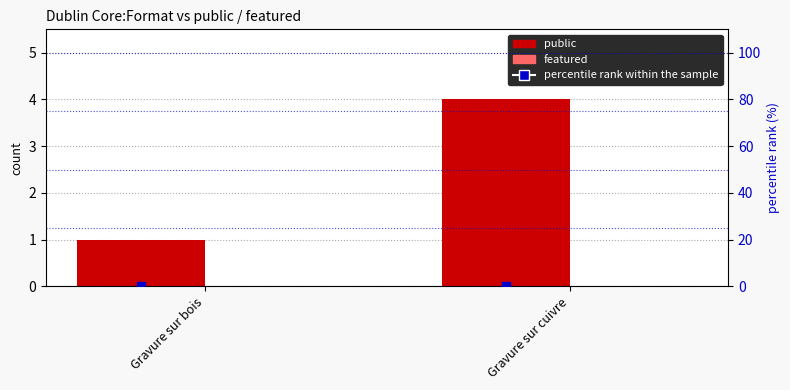

Which series has the widest spread of Y values?

public